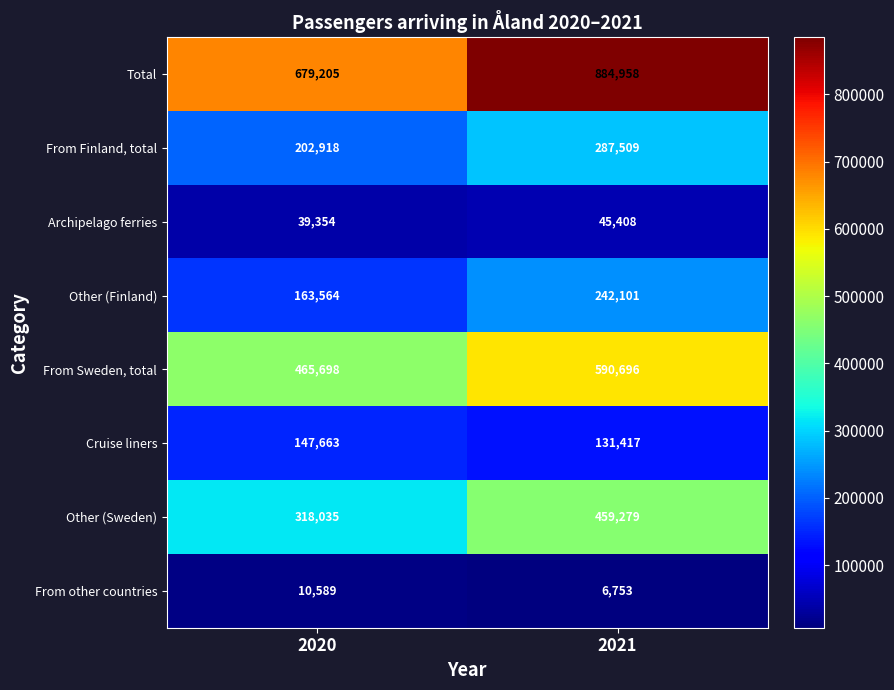

What is the maximum value shown in the chart?

884958